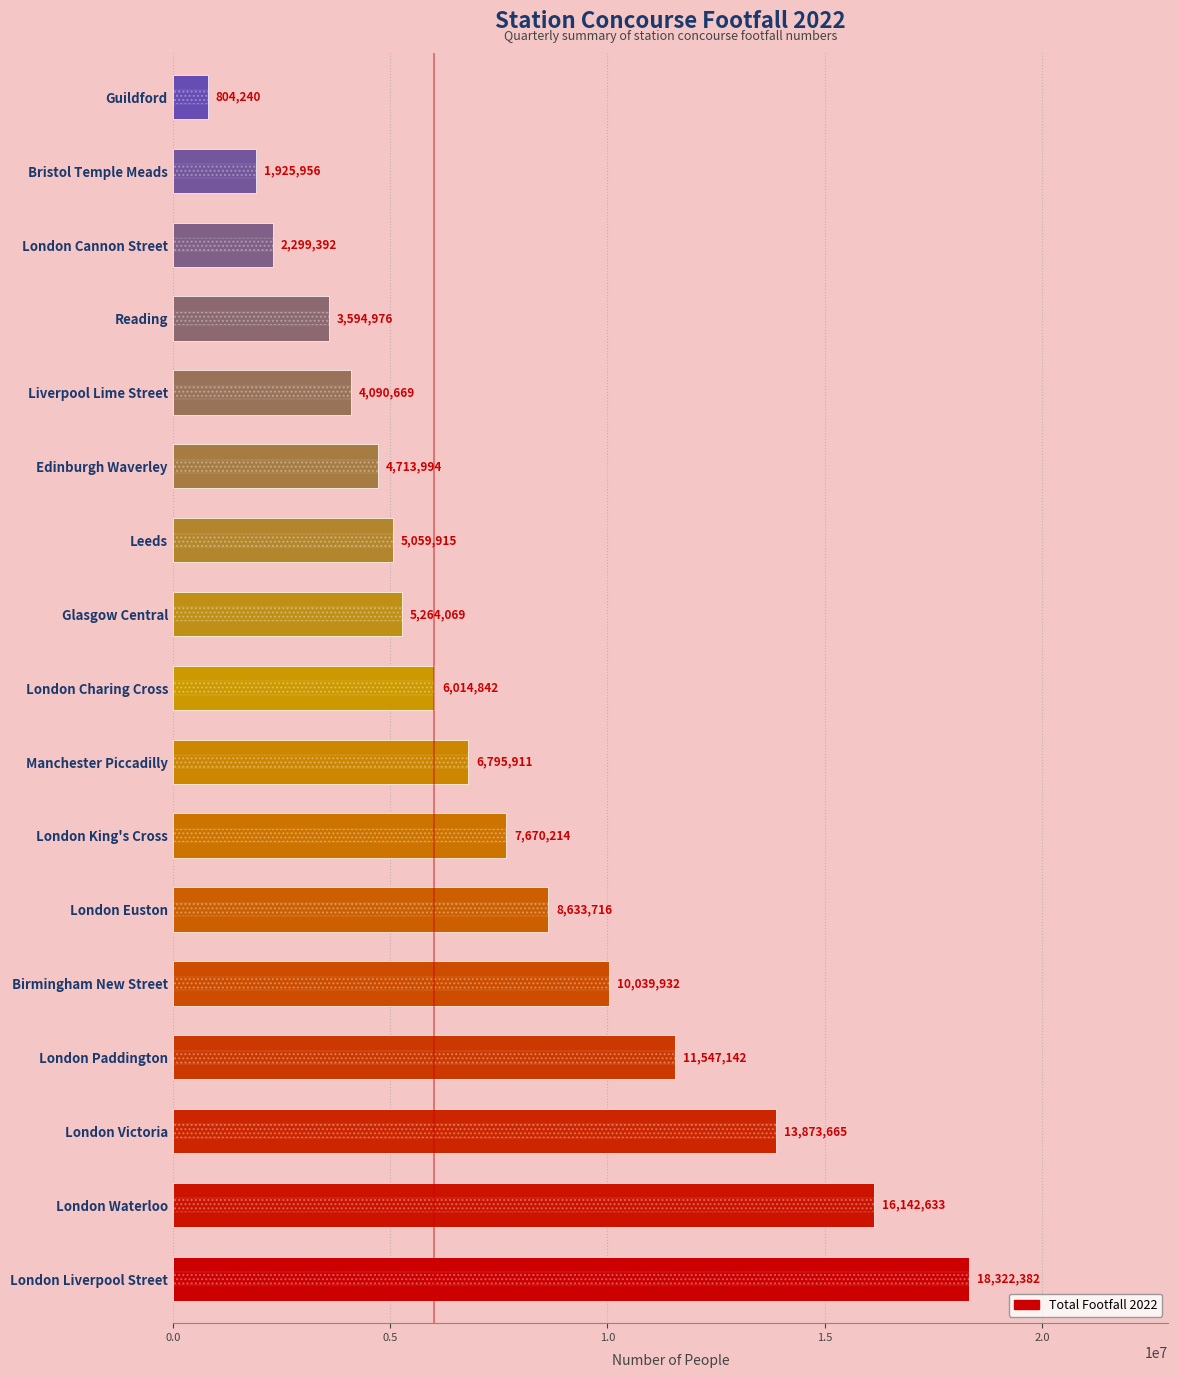

True or false: the data shows 2299392 at London Cannon Street.

True